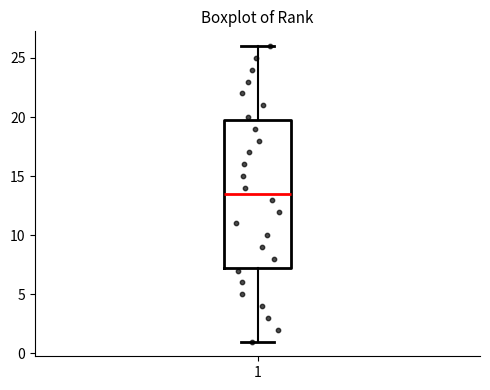

Read this box plot against the y-axis: the position of the median line, the range covered by the box, and the ends of both whiskers. The values are not printed on the chart, so give them approximately, as read against the axis.

median 13.5, box 7.5 to 20.0, whiskers 1.0 to 26.0